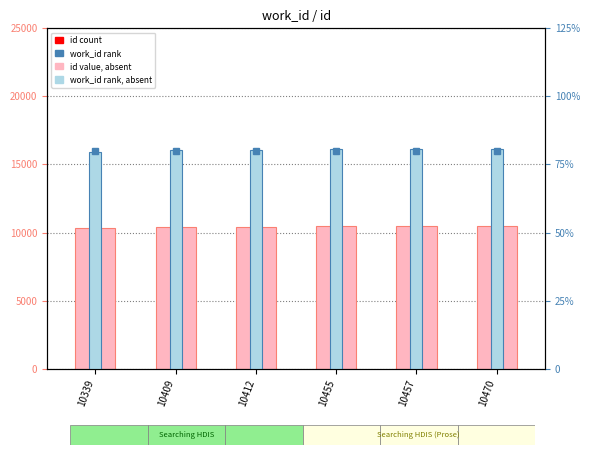

What is the minimum value for id (value)?

10339